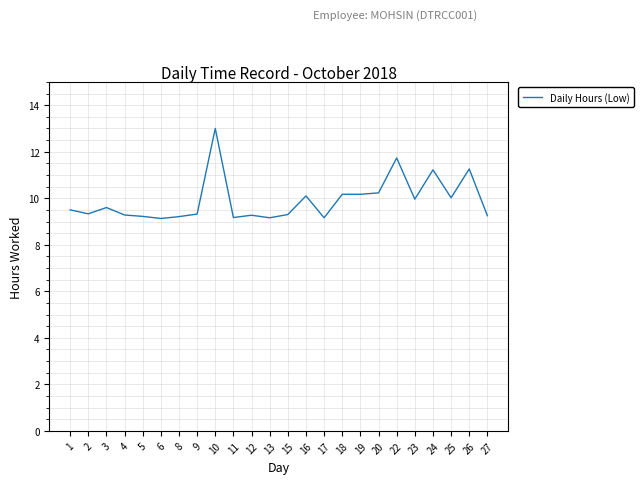

Approximately how many times larger is the value at 11 compared to 20?

0.9